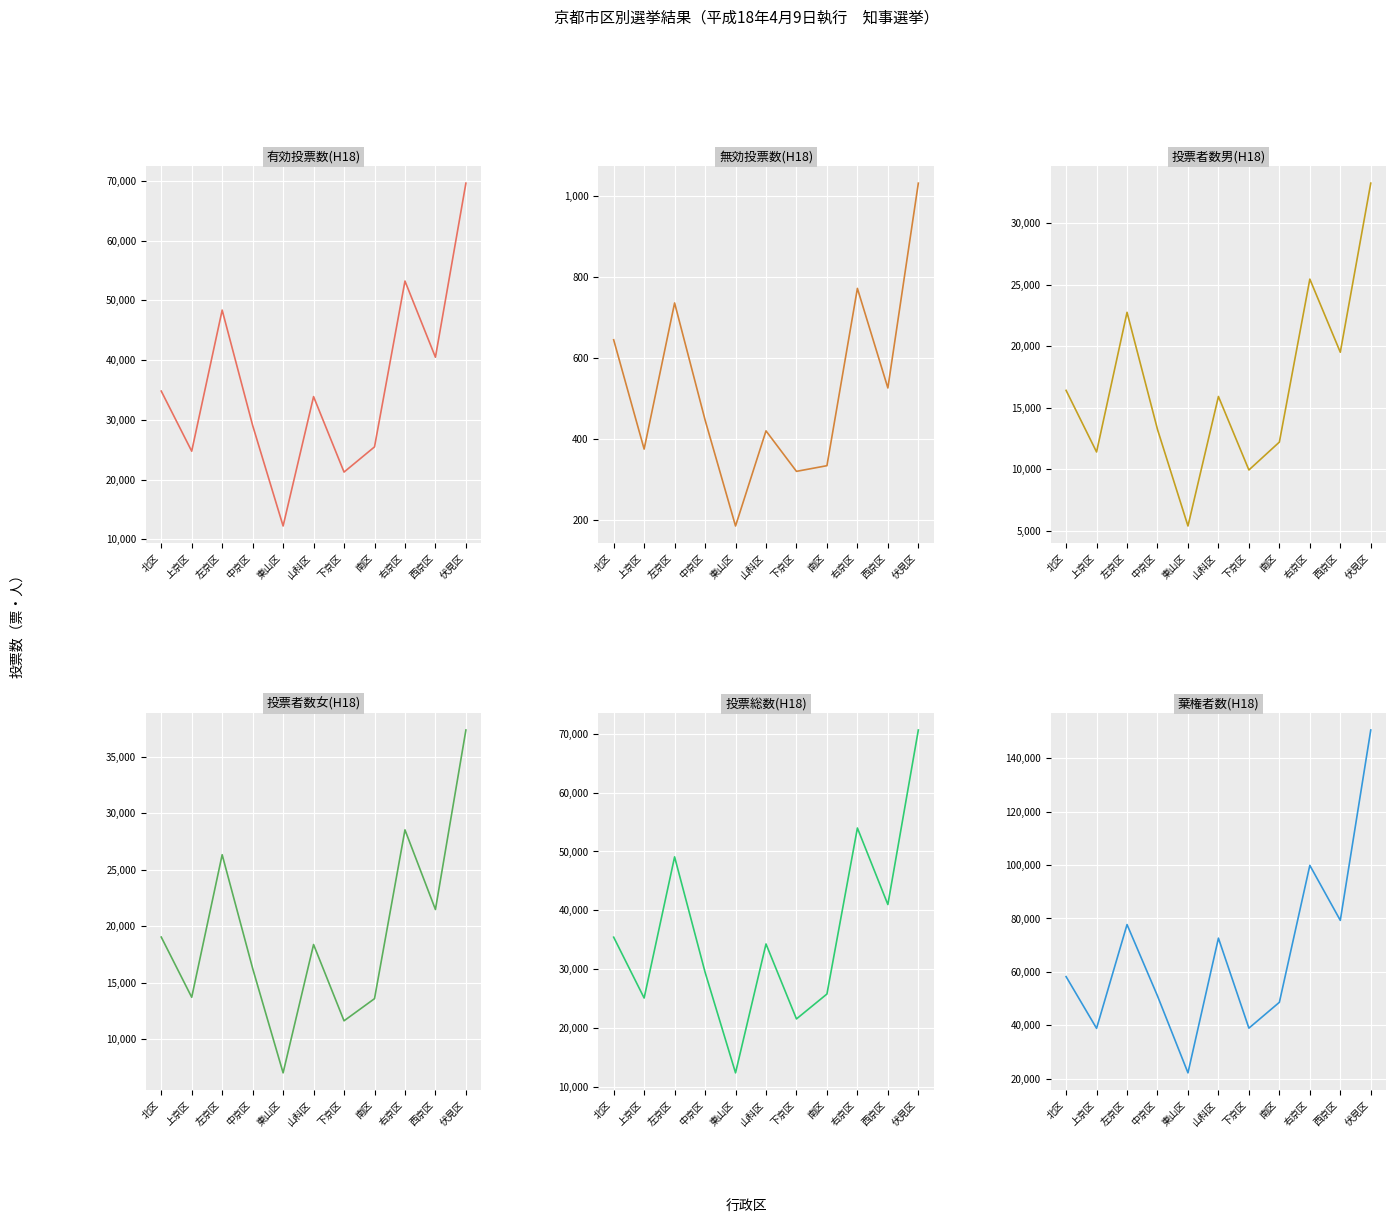

What is the approximate value of 棄権者数(H18) at 東山区?

22246